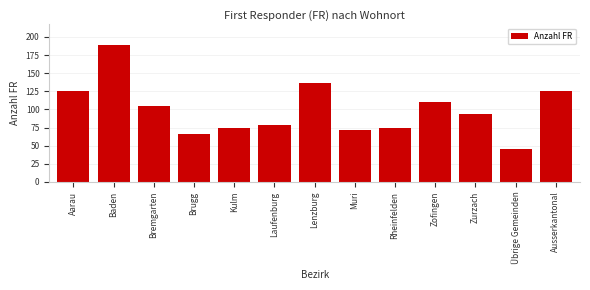

Reading left to right, what are all the values shown in this chart?

Aarau=126	Baden=189	Bremgarten=105	Brugg=66	Kulm=75	Laufenburg=78	Lenzburg=137	Muri=72	Rheinfelden=75	Zofingen=110	Zurzach=93	Übrige Gemeinden=46	Ausserkantonal=125